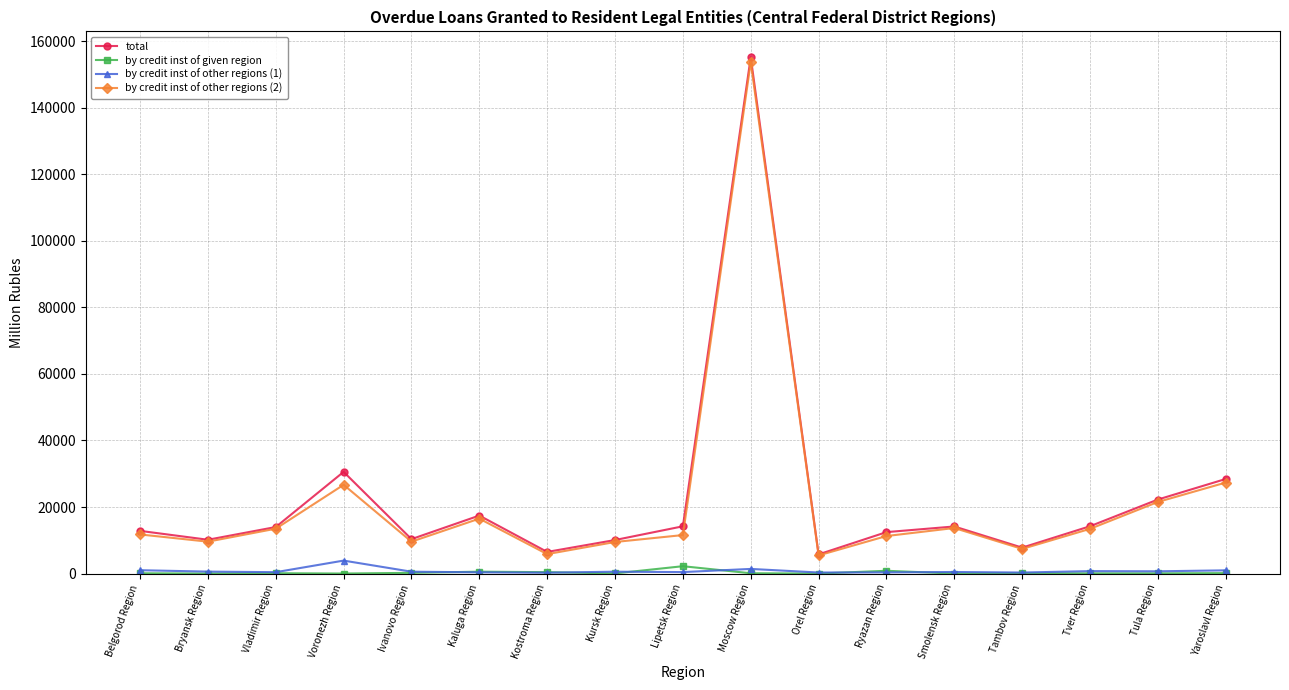

What is the label of the 2nd point from the left?

Bryansk Region